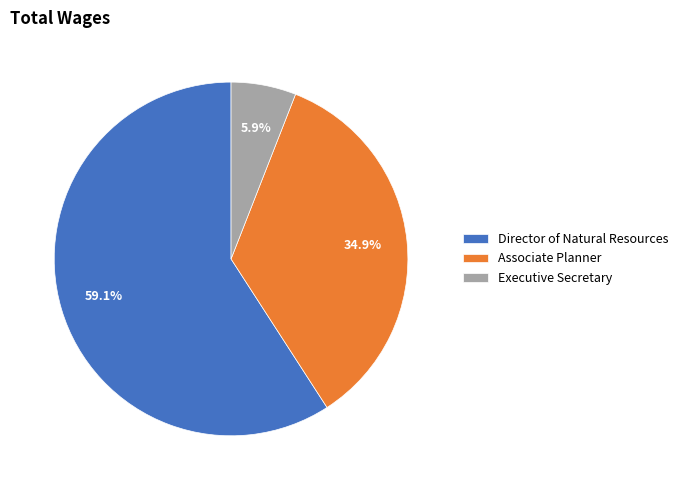

Is Director of Natural Resources the majority of the pie?

Yes